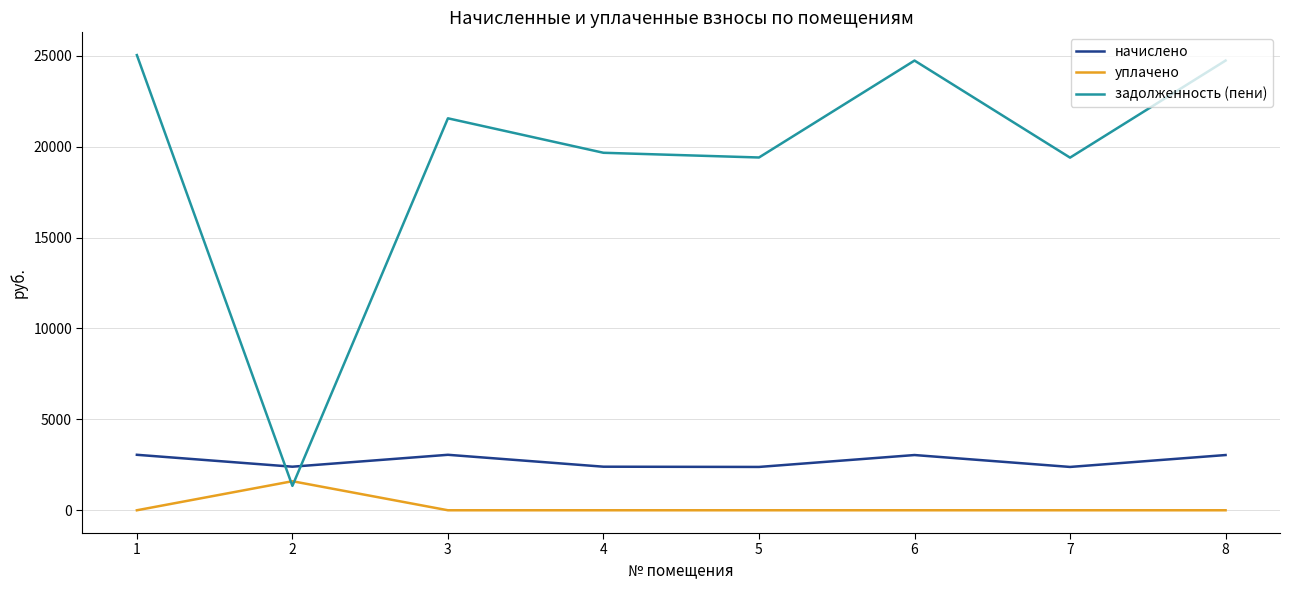

At 8, list the series in order from smallest to largest.

уплачено, начислено, задолженность (пени)